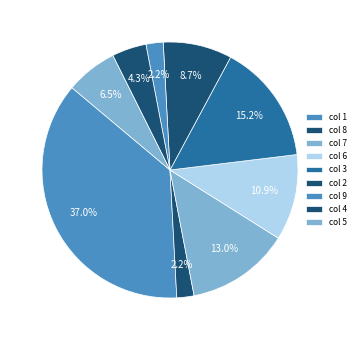

Count the number of slices in the pie.

9